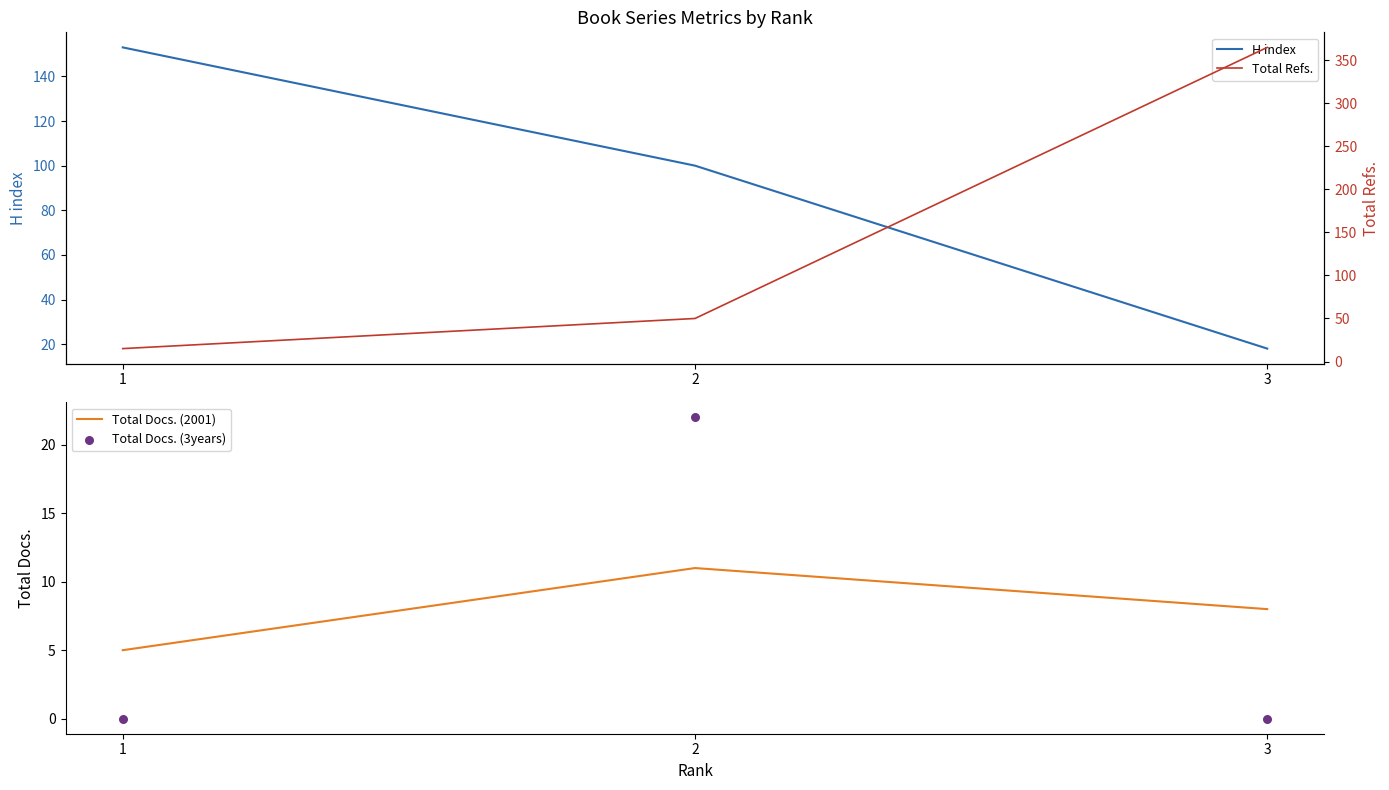

What is the total value across all series at 1?

173